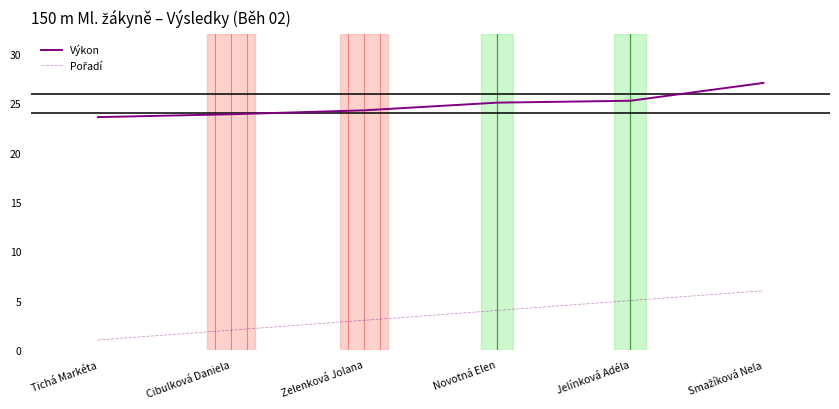

What is the minimum value shown in the chart?

1.0